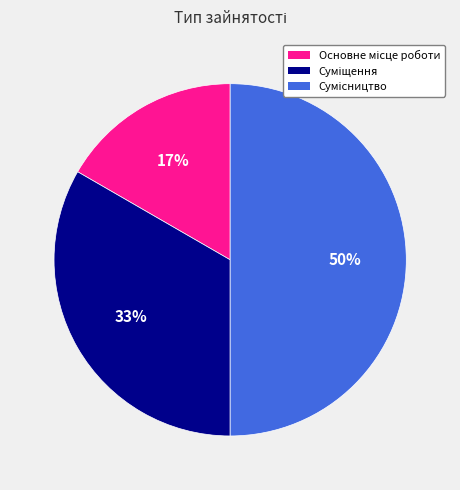

To the nearest percent, what is the average slice percentage?

33%